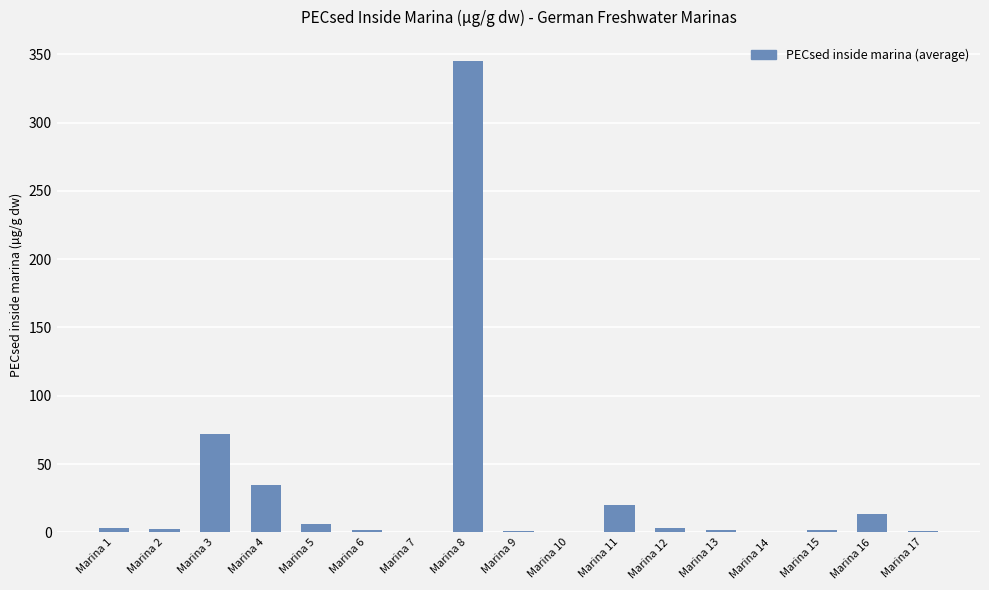

The value at Marina 3 is 71.7. True or false?

True